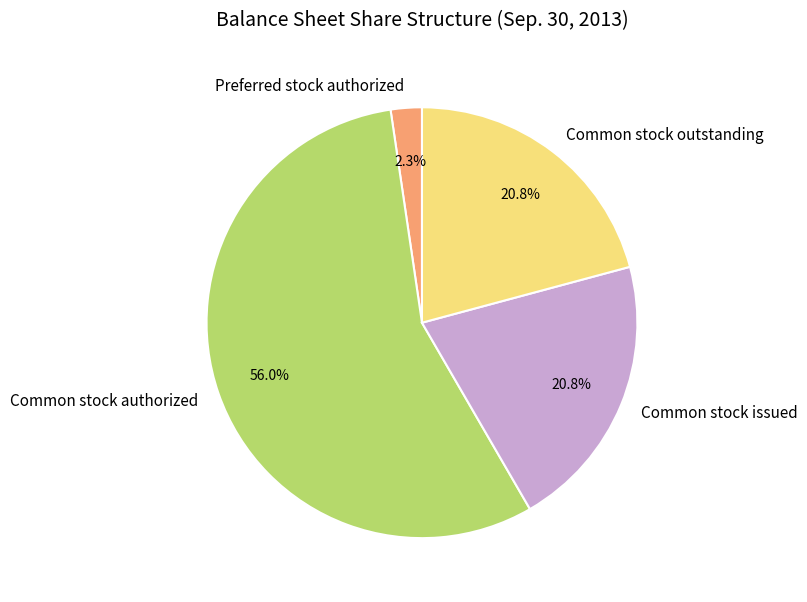

To the nearest percent, what is the combined percentage of Preferred stock authorized and Common stock authorized?

58%